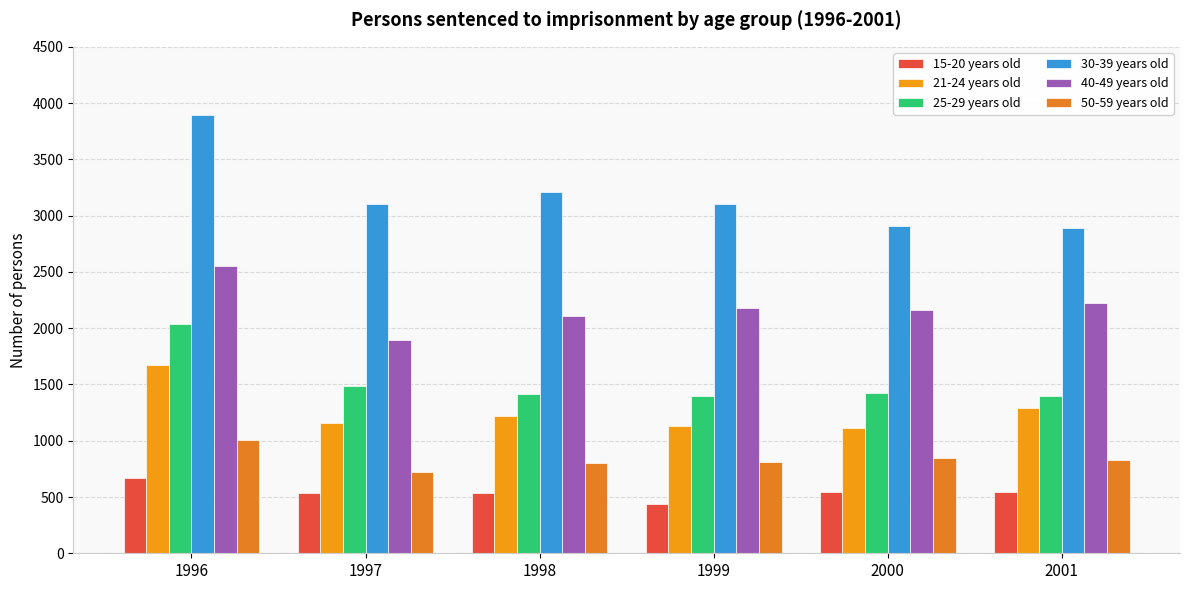

The value of 21-24 years old at 2000 is 1112. True or false?

True